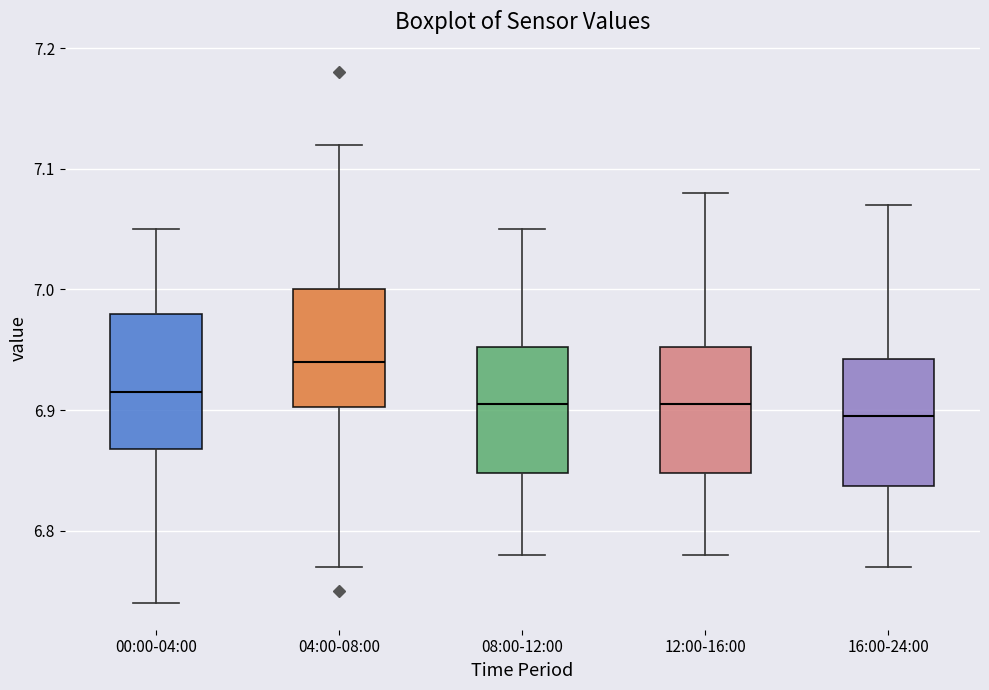

Which box's median line is the lowest?

16:00-24:00